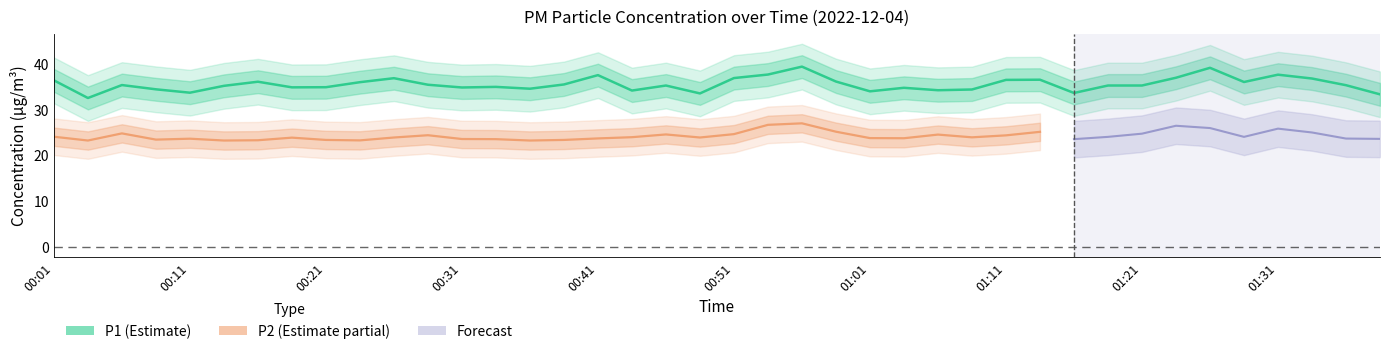

The chart shows a value of 54.5 at 00:54. True or false?

False